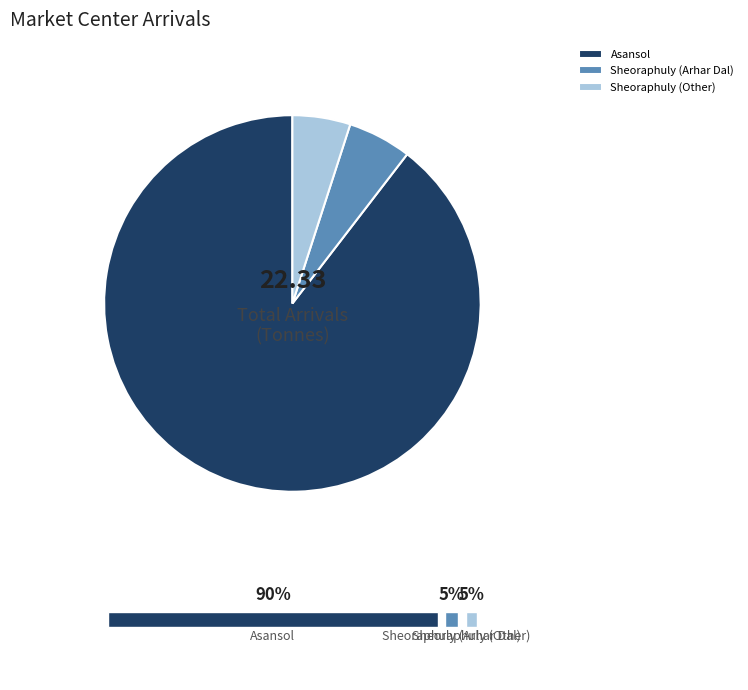

What percentage is the Sheoraphuly (Arhar Dal) slice, to the nearest percent?

5%